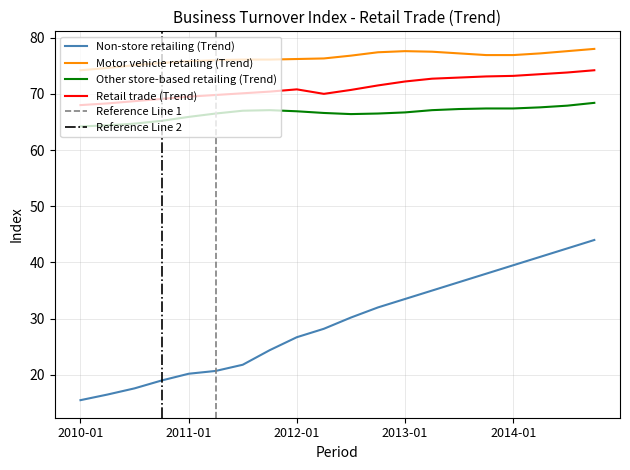

True or false: Retail trade (Trend) and Other store-based retailing (Trend) intersect in this chart.

False